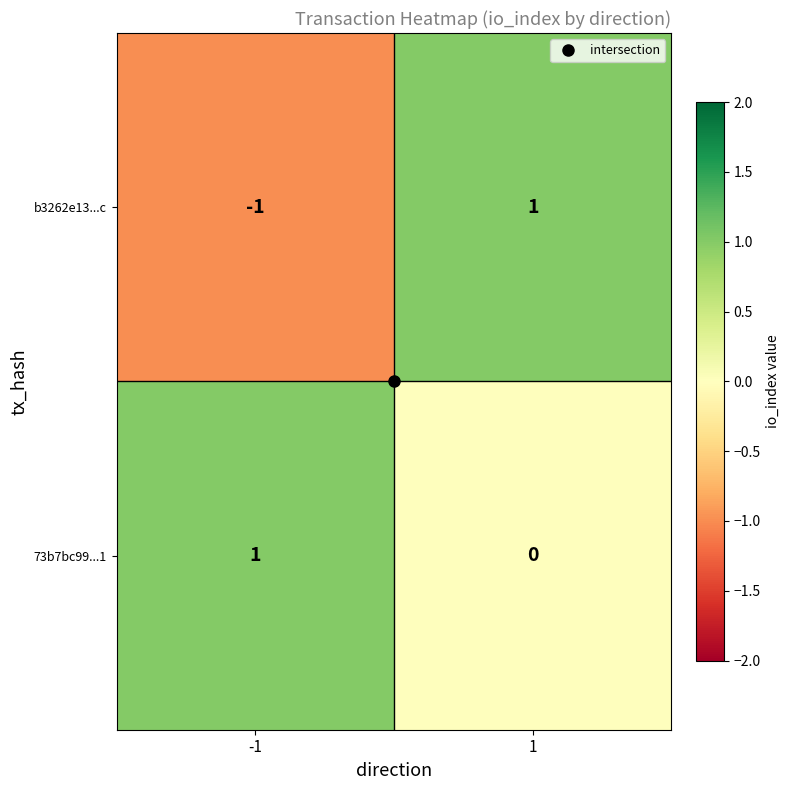

At how many categories does at least one series exceed 0?

2